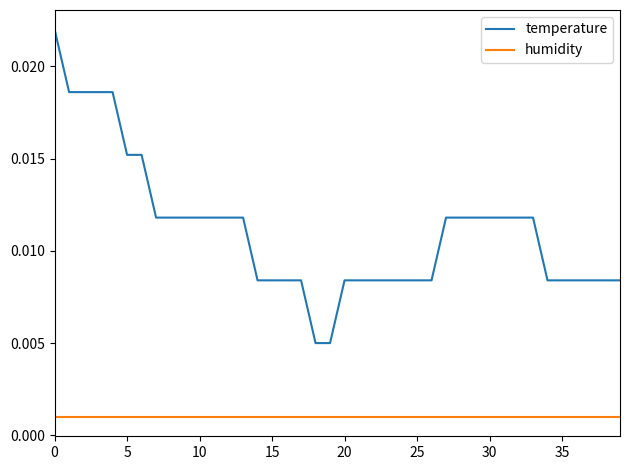

At how many categories does at least one series exceed 0?

40